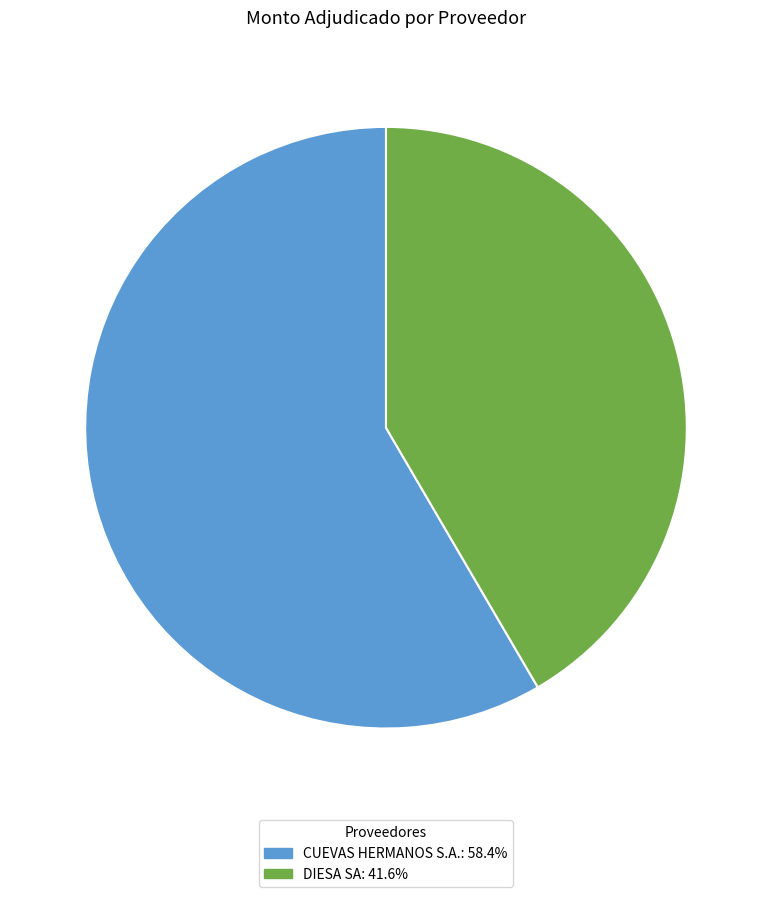

What is the ratio of the value at DIESA SA to the value at CUEVAS HERMANOS S.A.?

0.7